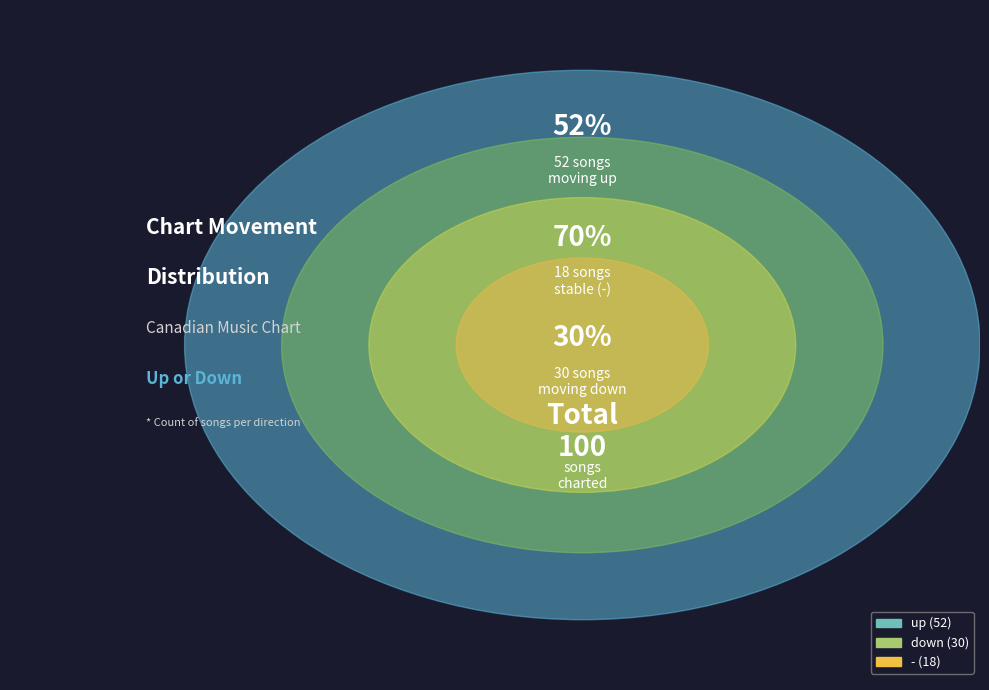

What is the ratio of the value at up to the value at -?

2.9